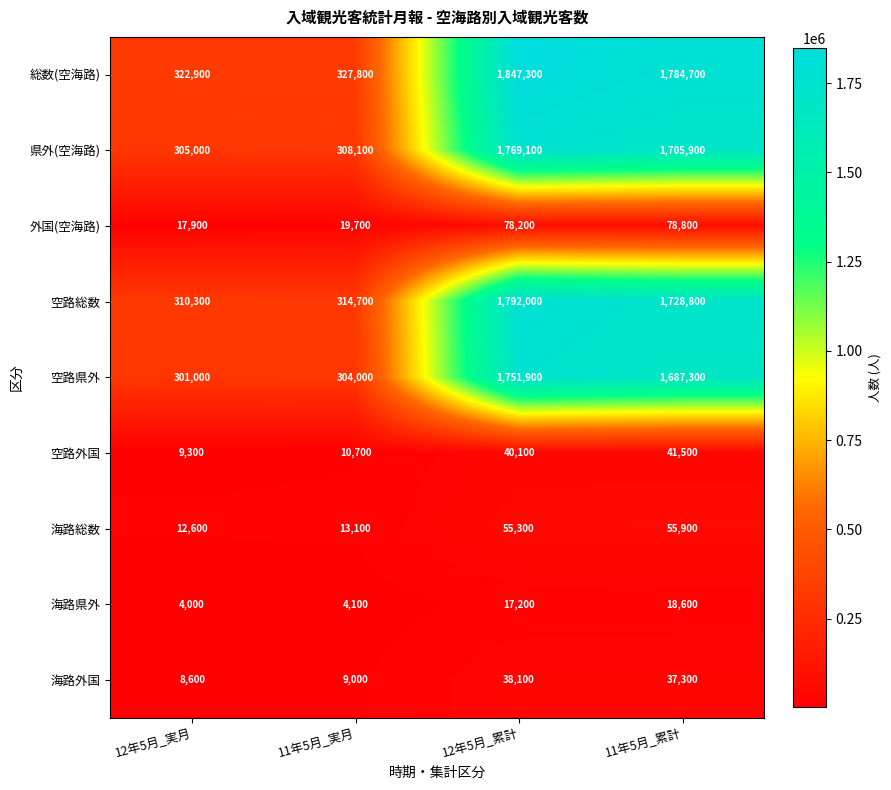

What is the total value across all series at 12年5月_実月?

1291600